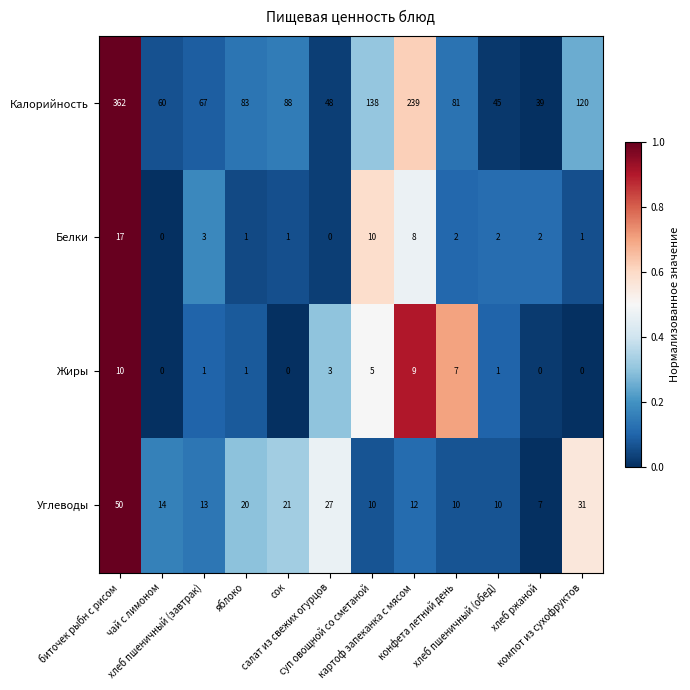

Which series changed the most between биточек рыбн с рисом and компот из сухофруктов?

Калорийность